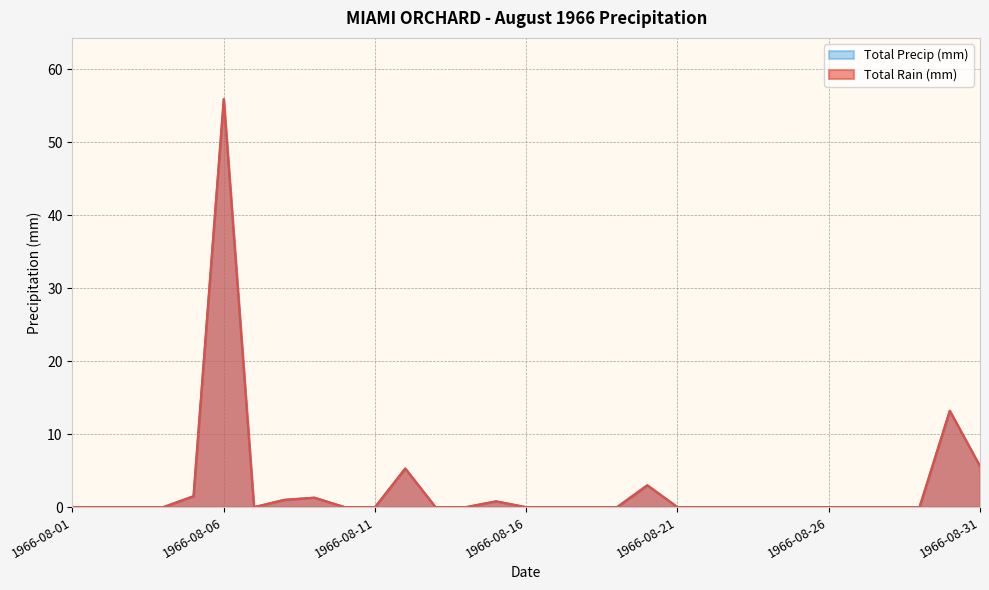

True or false: Total Precip (mm) and Total Rain (mm) intersect in this chart.

False